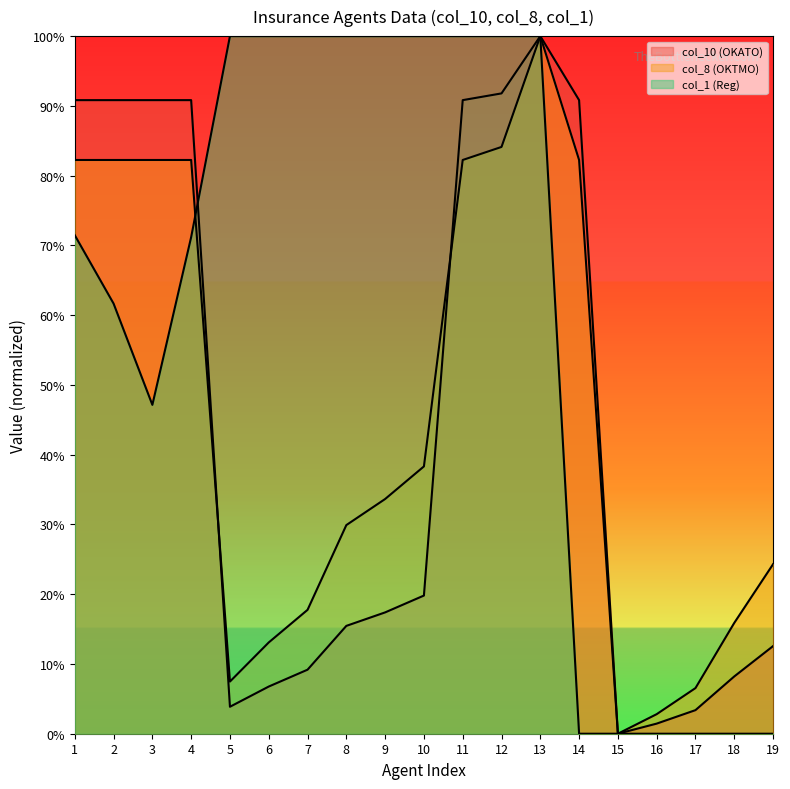

At which category does col_8 (OKTMO) reach its first local valley?

5